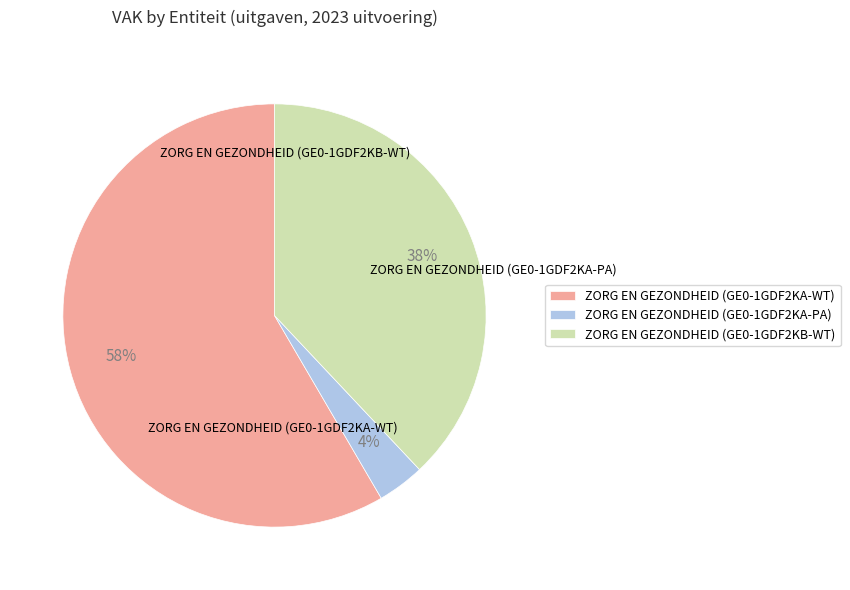

How many slices are in this pie chart?

3